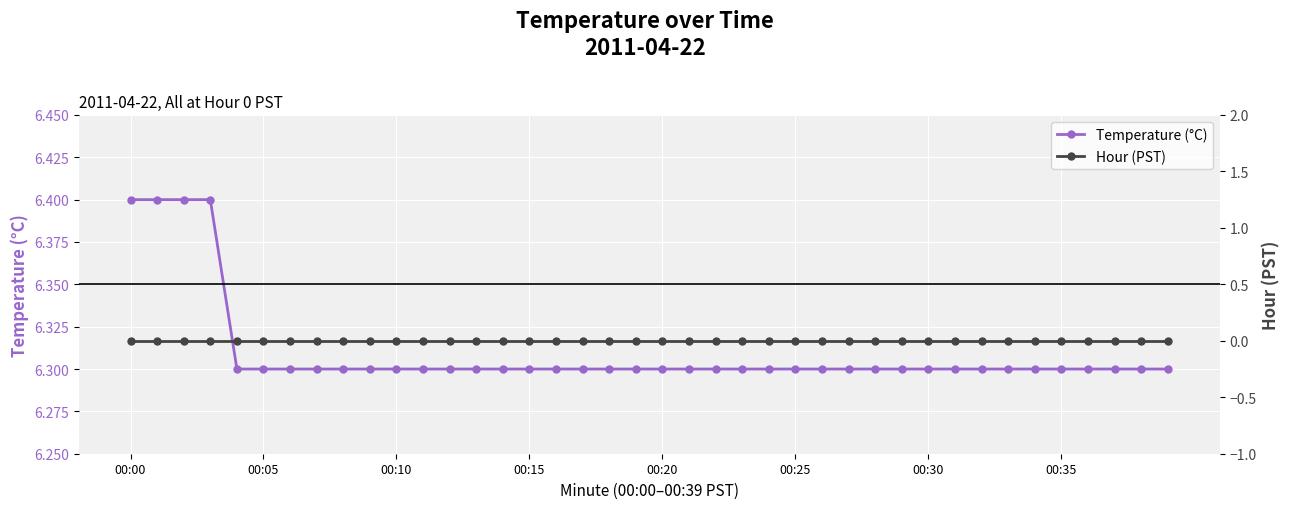

What is the spread (max minus min) of values at 12?

6.3